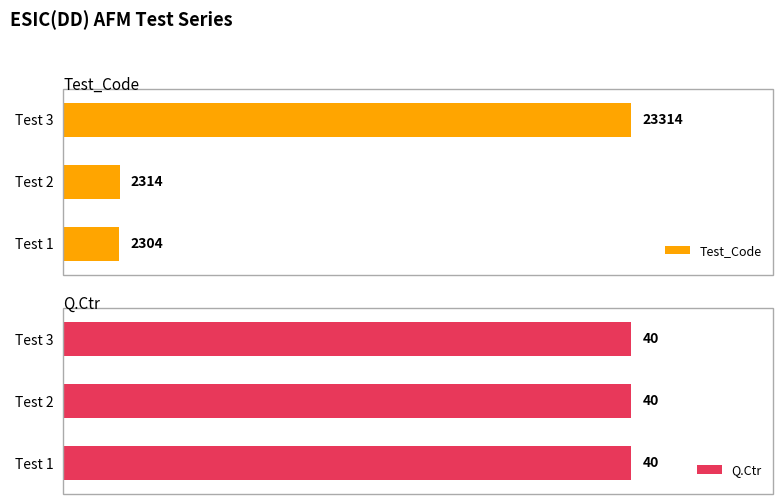

Which category has the lowest value in the Test_Code series?

Test 1